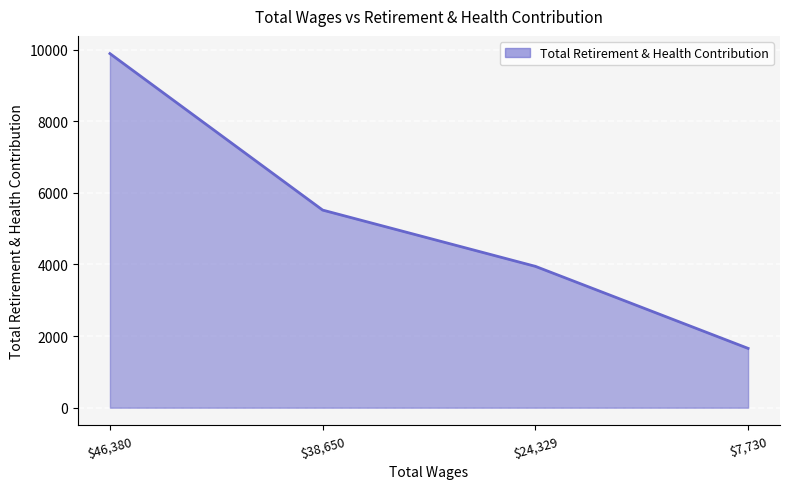

Reading right to left, list all the values displayed in this chart.

1656	3947	5518	9888